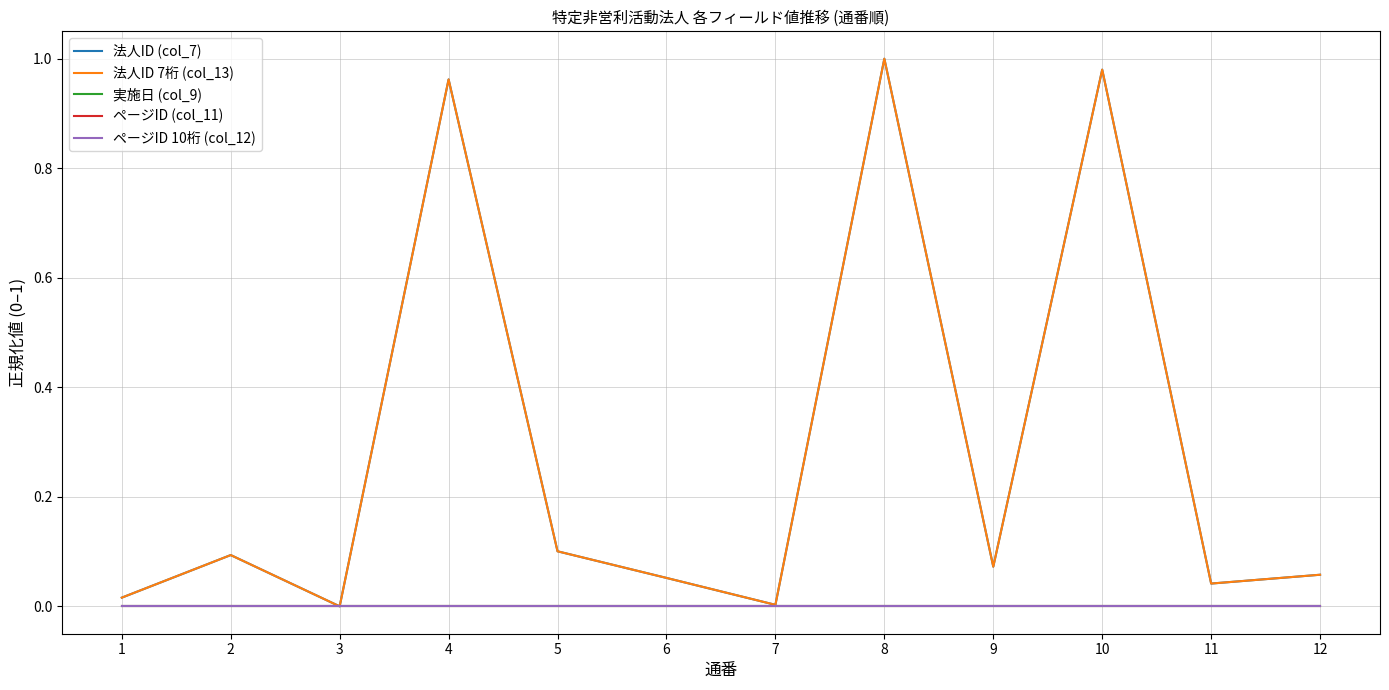

Which series has the widest spread of values?

法人ID (col_7)